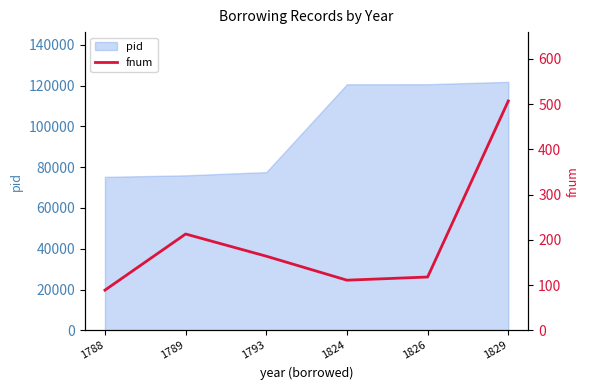

What is the difference between the maximum and minimum values?

418